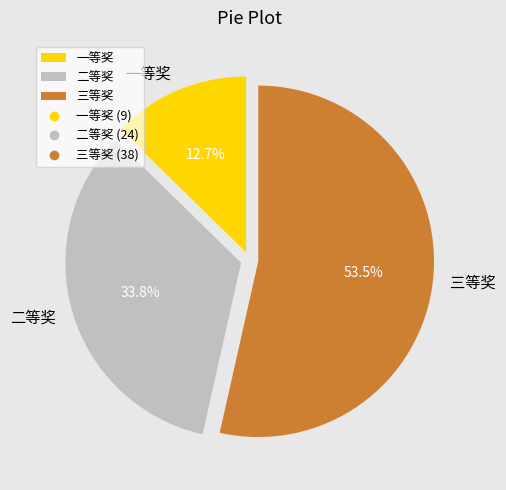

Which has a higher value, 一等奖 or 三等奖?

三等奖